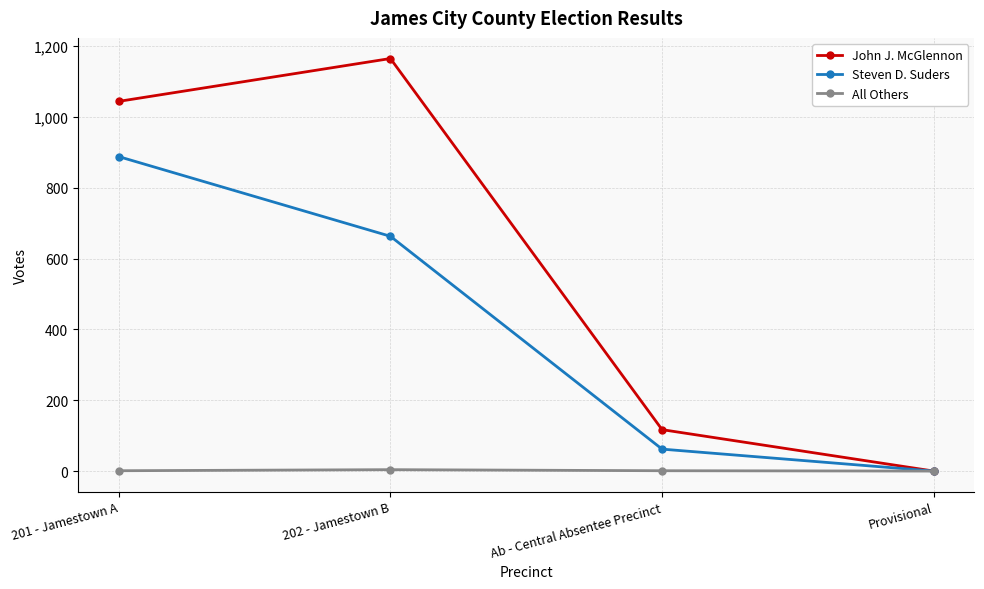

True or false: All Others has a value of 1 at Ab - Central Absentee Precinct.

True